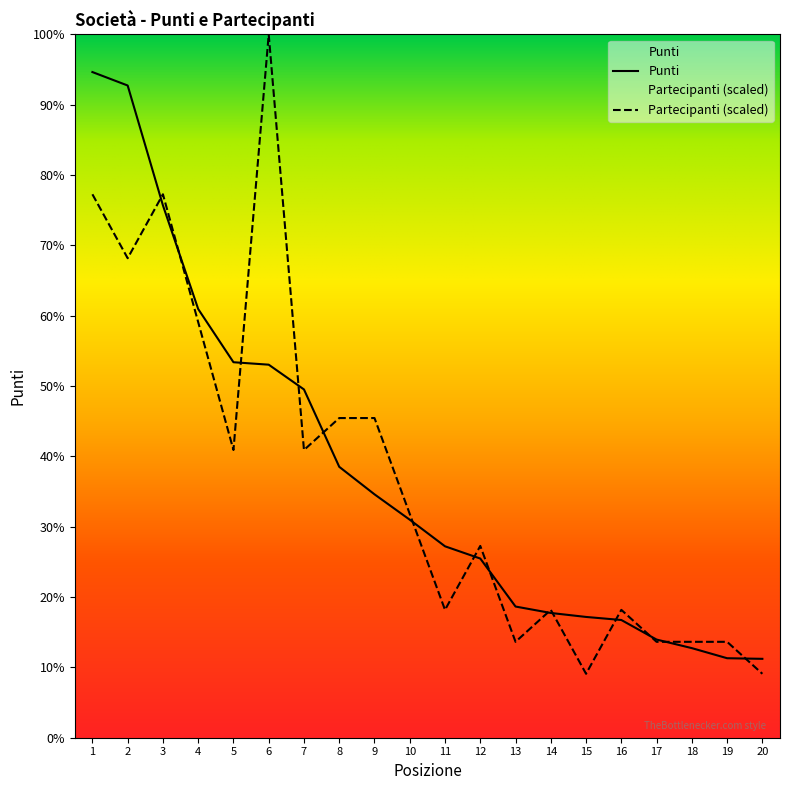

Reading left to right, what are all the values shown in this chart?

Punti: 1=2177.0	2=2133.0	3=1741.0	4=1402.0	5=1228.0	6=1220.0	7=1139.0	8=886.0	9=796.0	10=713.0	11=626.0	12=586.0	13=429.0	14=408.0	15=395.0	16=385.0	17=321.0	18=293.0	19=260.0	20=258.0
Partecipanti: 1=1777.3	2=1568.2	3=1777.3	4=1359.1	5=940.9	6=2300.0	7=940.9	8=1045.5	9=1045.5	10=731.8	11=418.2	12=627.3	13=313.6	14=418.2	15=209.1	16=418.2	17=313.6	18=313.6	19=313.6	20=209.1